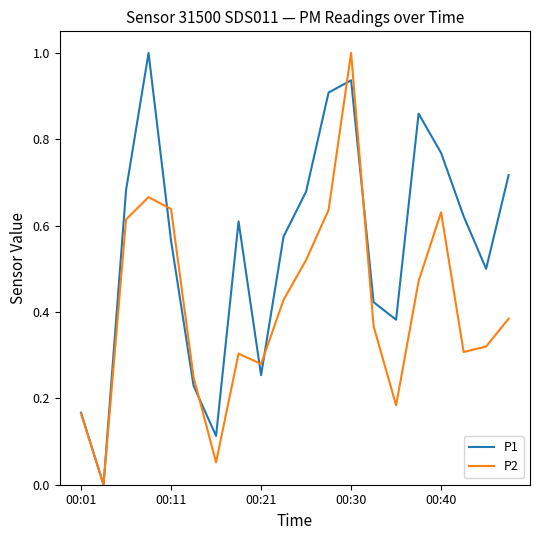

What is the greatest value displayed?

1.0